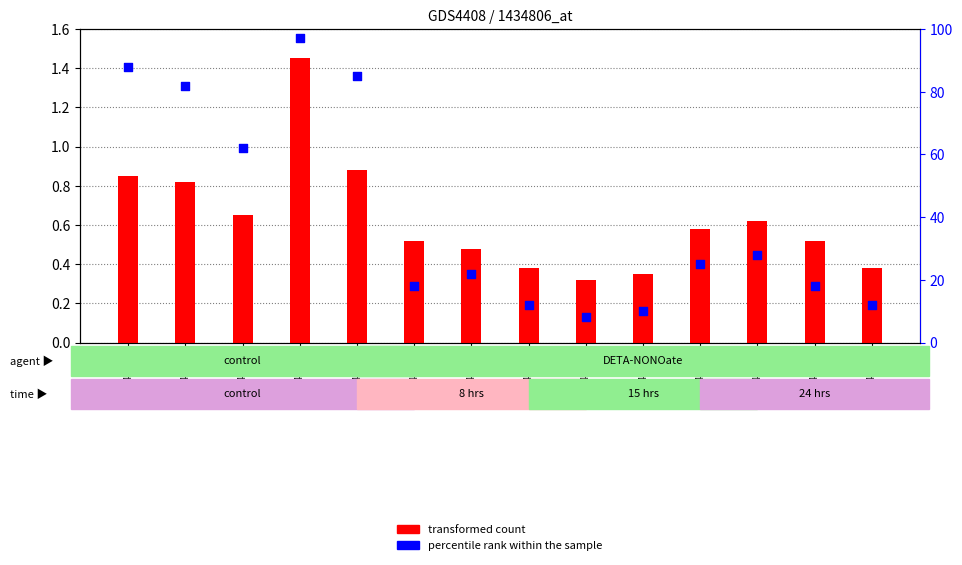

Which series contains the highest Y value?

percentile rank within the sample